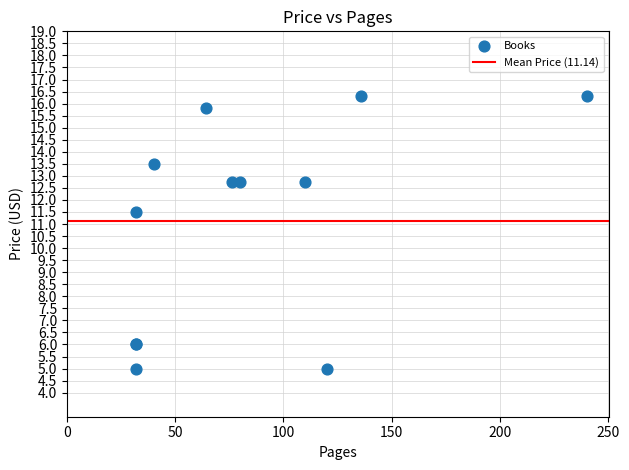

What Y value in the scatter plot is closest to 10?

11.5